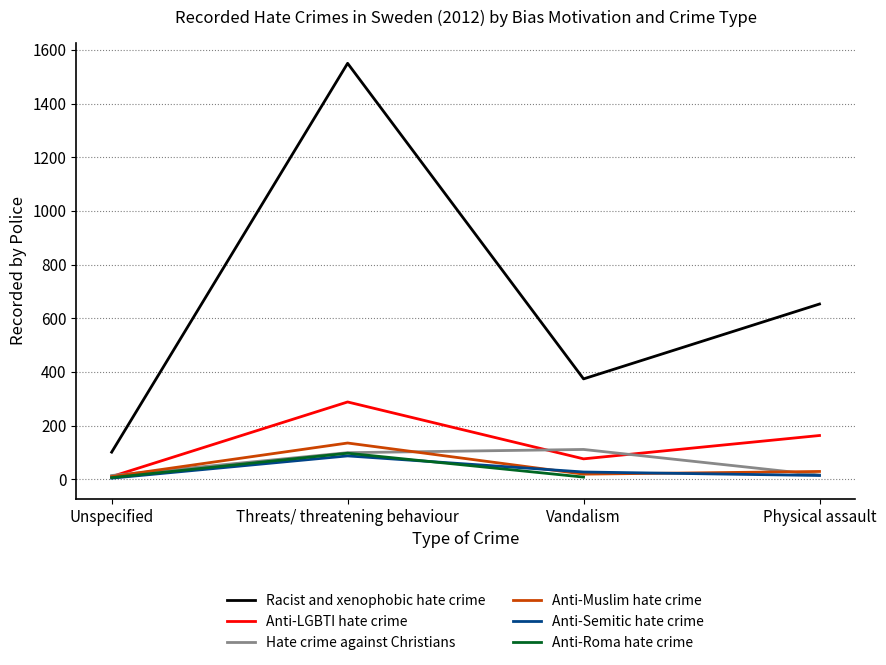

How many Anti-LGBTI hate crime values are between 76 and 288?

3